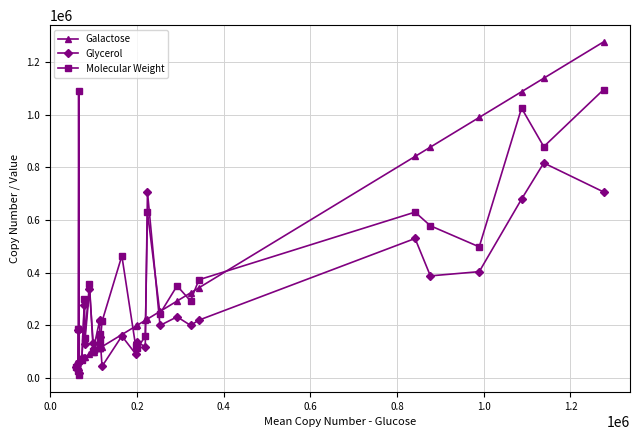

True or false: Molecular Weight has more than 0 interior local peaks.

True